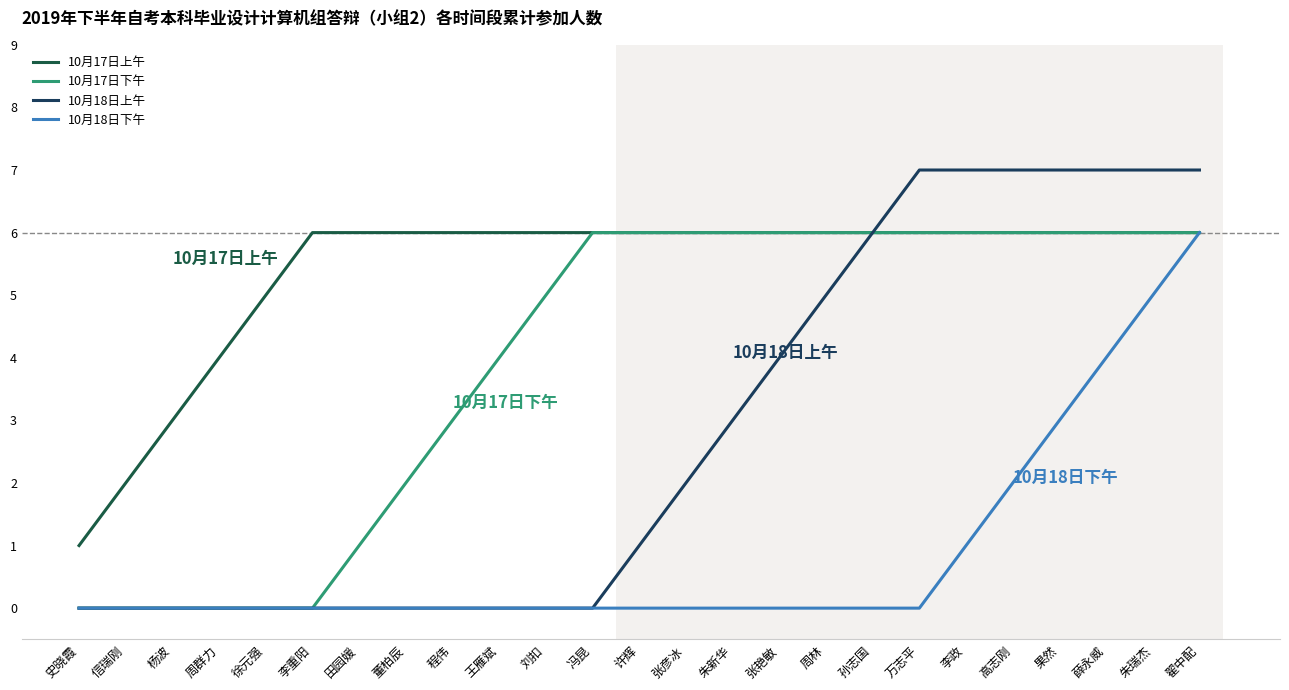

True or false: 10月18日上午 has a value of 9 at 孙志国.

False